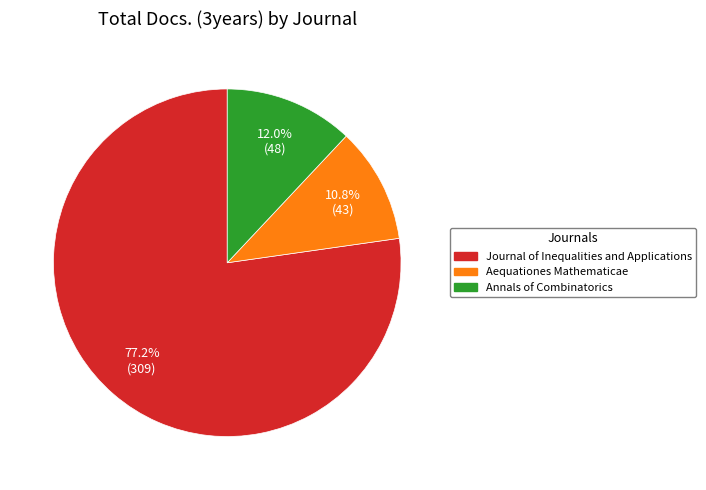

How many slices are in this pie chart?

3